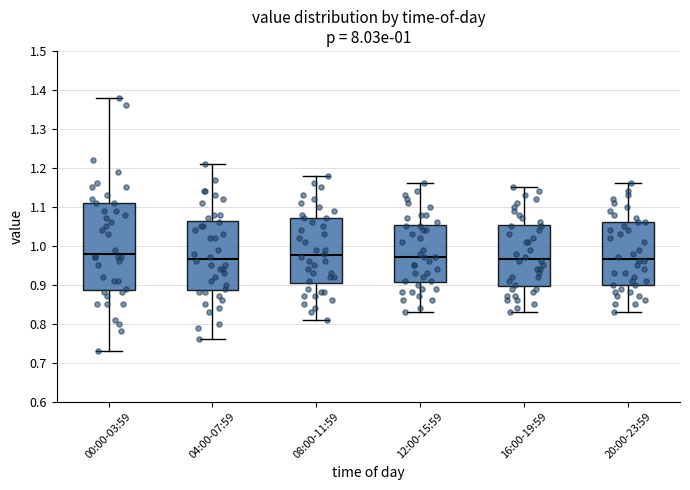

Comparing the boxes themselves (not the whiskers), which one is the tallest?

00:00-03:59